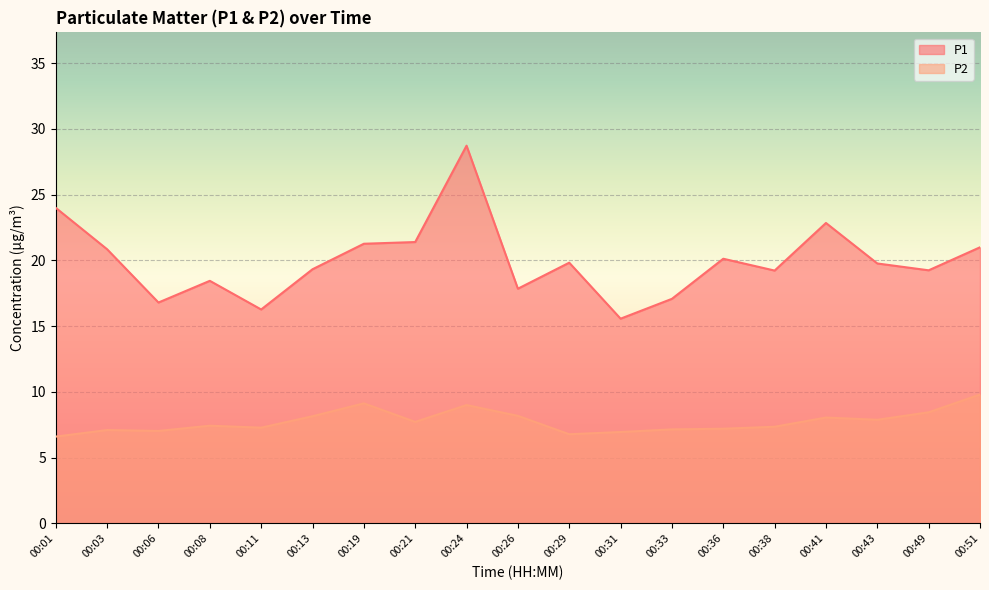

Where is the first local minimum for P2?

00:06